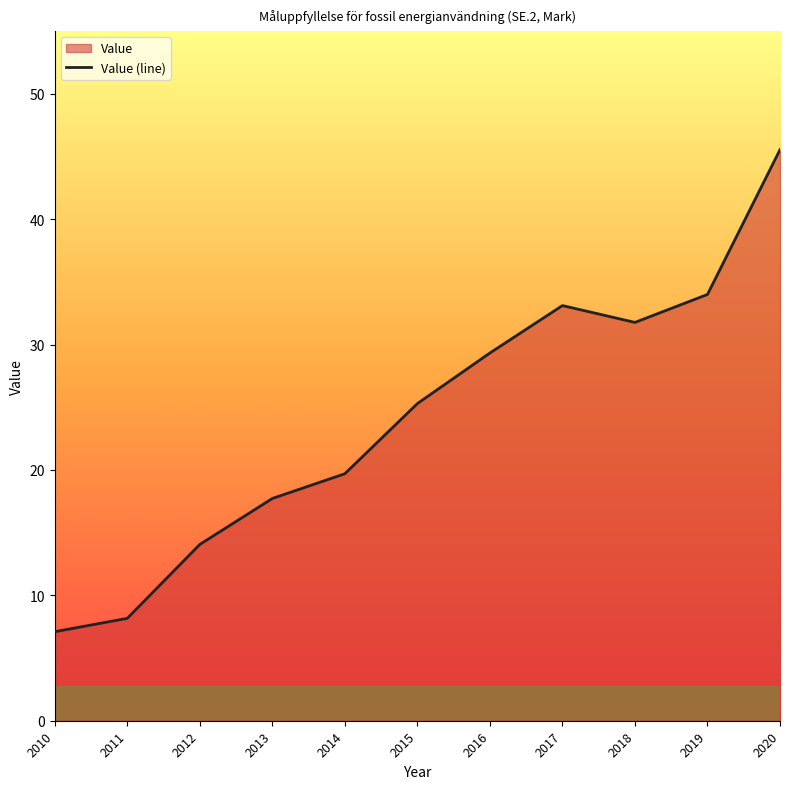

Which category has the highest value across all series?

2020